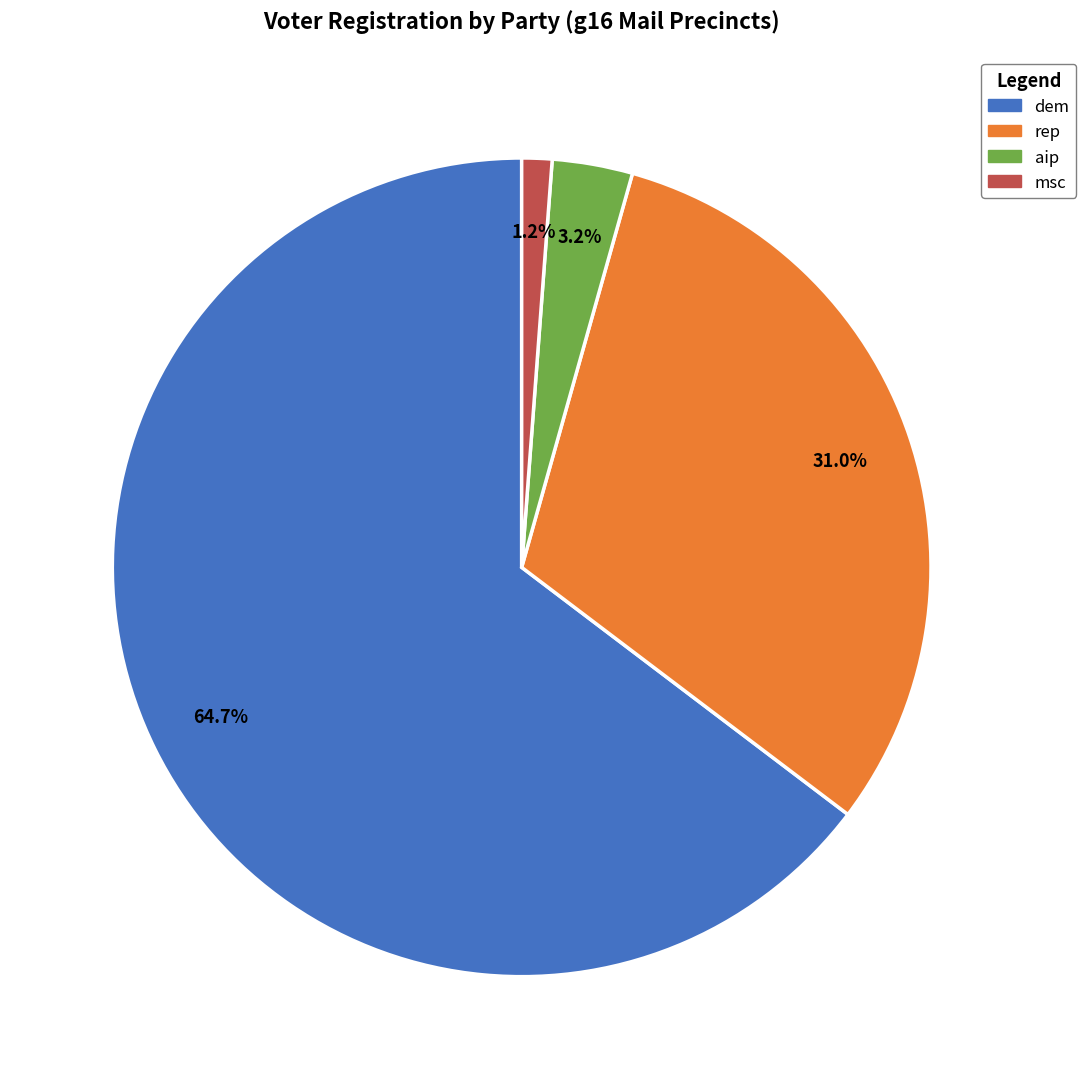

Is there any slice that represents more than half of the pie?

Yes